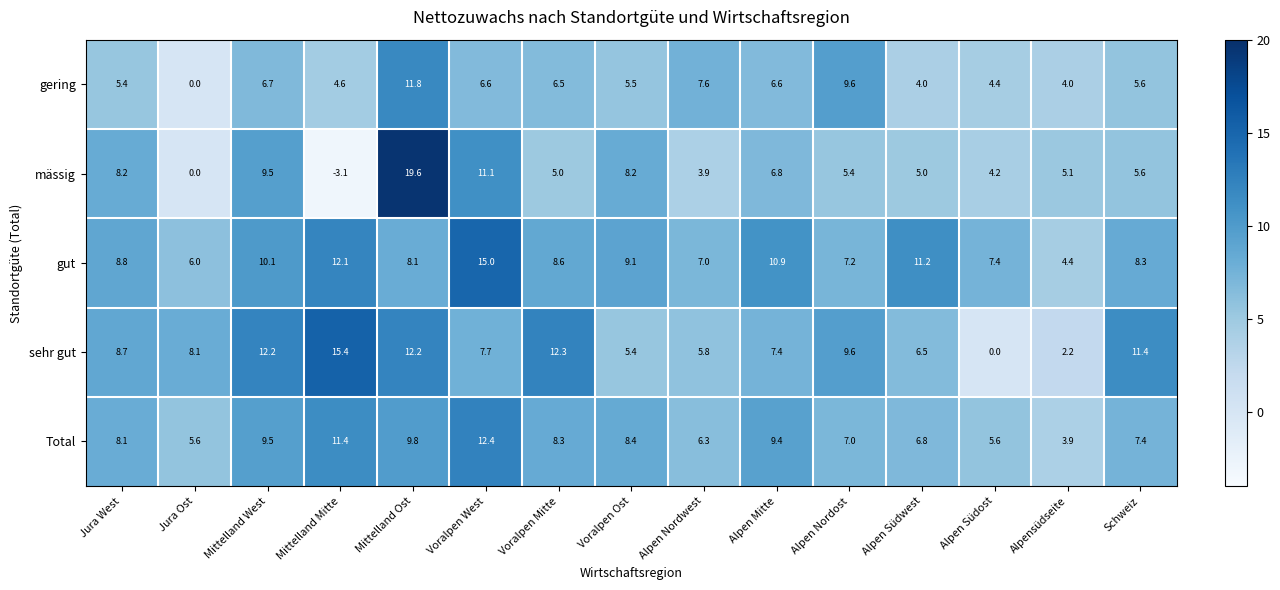

What is the smallest value displayed?

-3.1